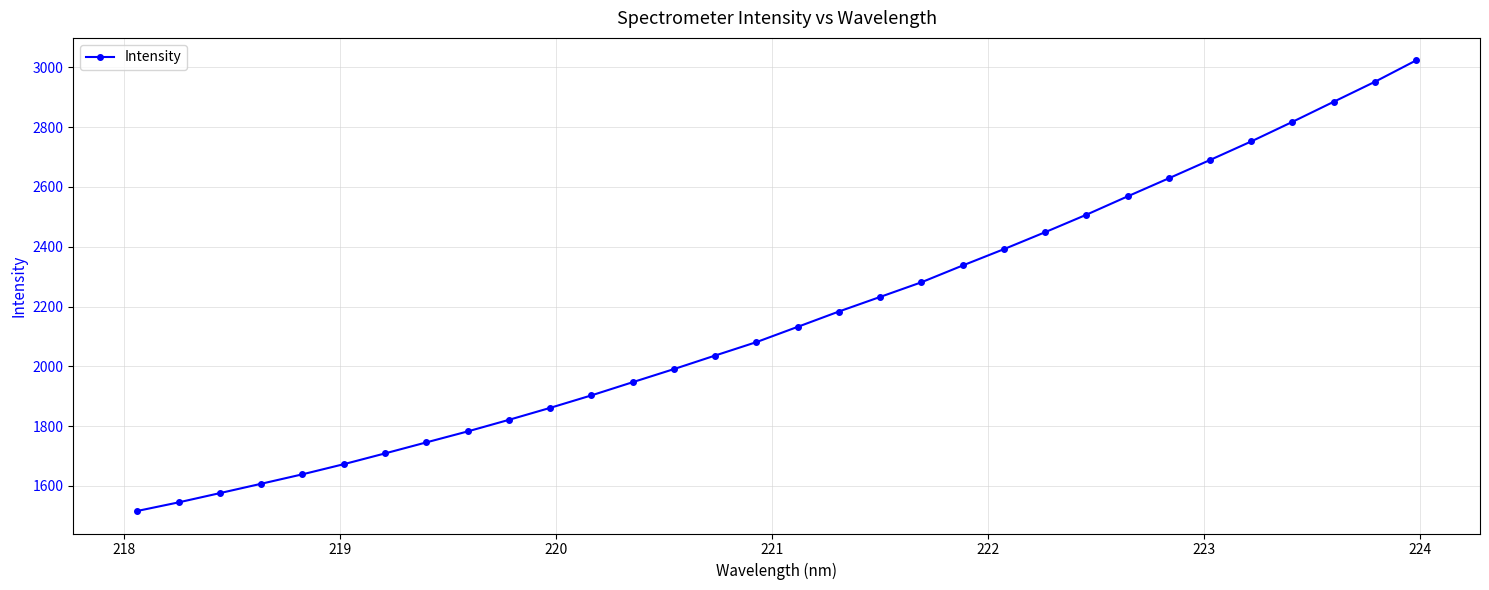

What is the sum of all values?

69260.0